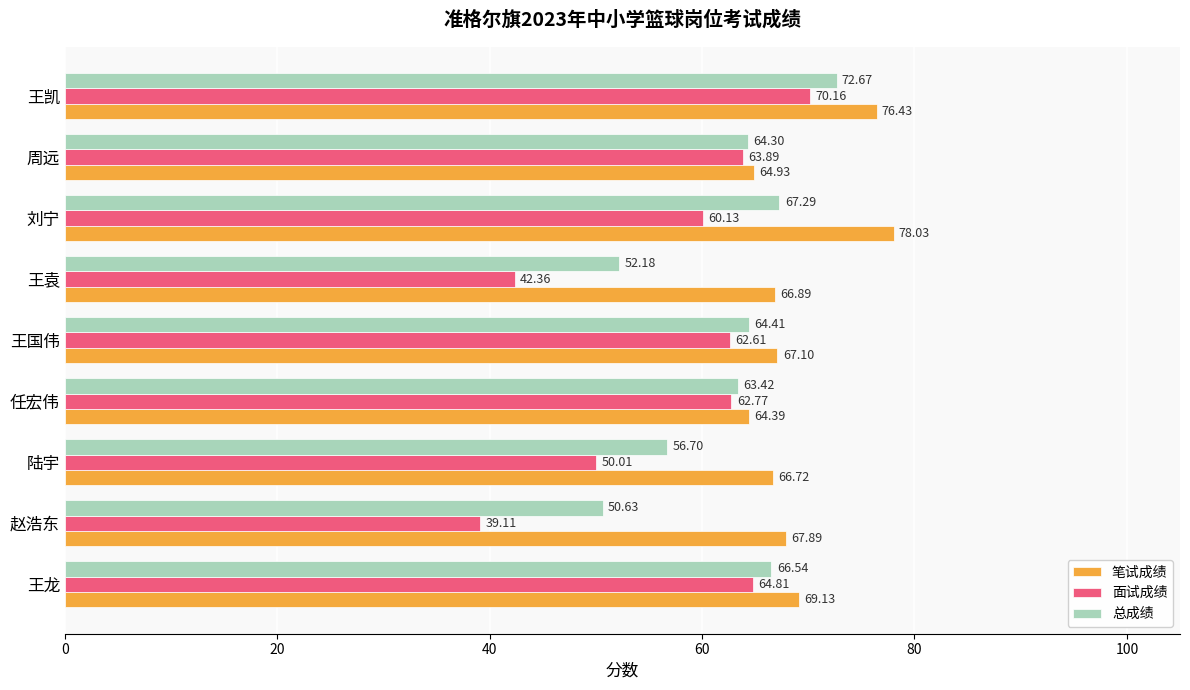

What is the difference between the 笔试成绩 values at 王国伟 and 周远?

2.2